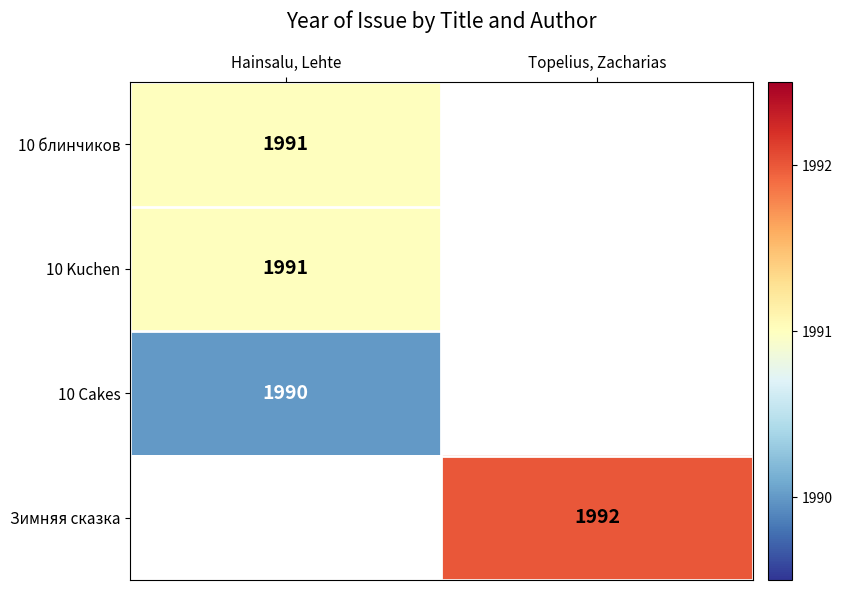

The value of 10 Cakes at Hainsalu, Lehte is 2726. True or false?

False